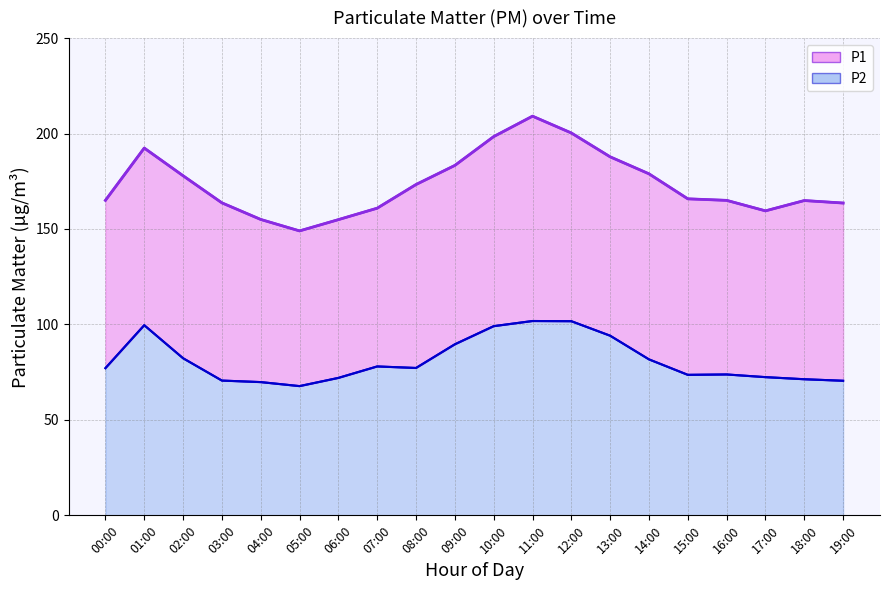

What is the label of the 19th point from the left?

18:00